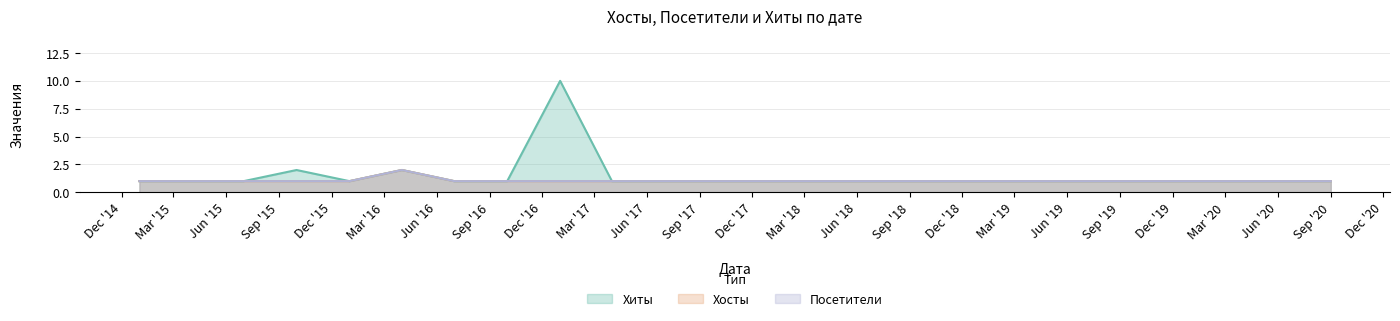

Does the chart have visible grid lines?

Yes